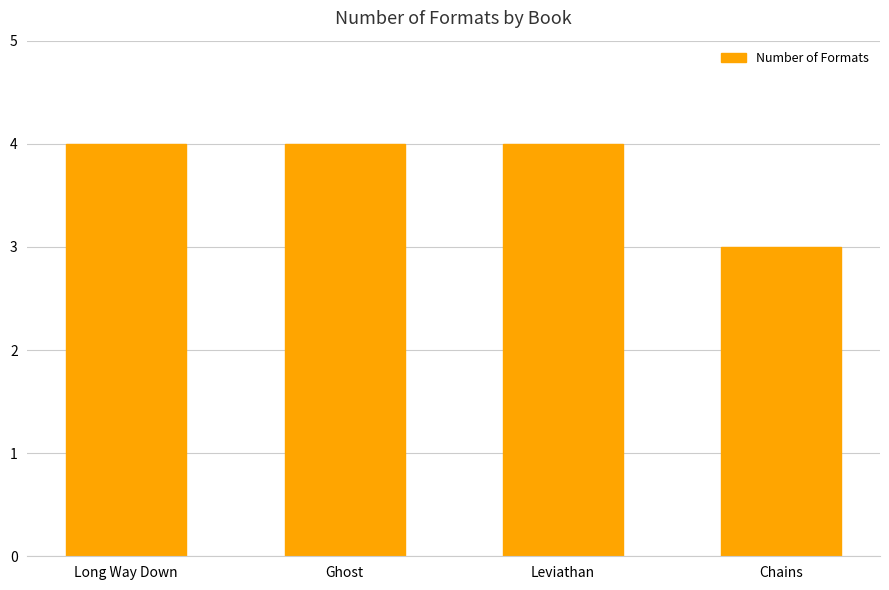

What is the difference between the values at Chains and Long Way Down?

1